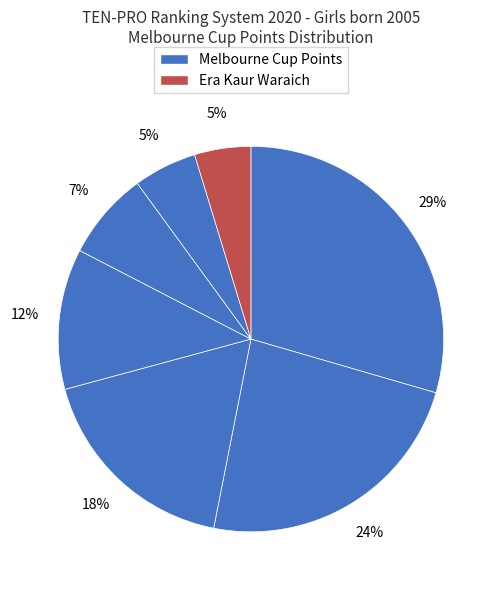

How many slices are in this pie chart?

7